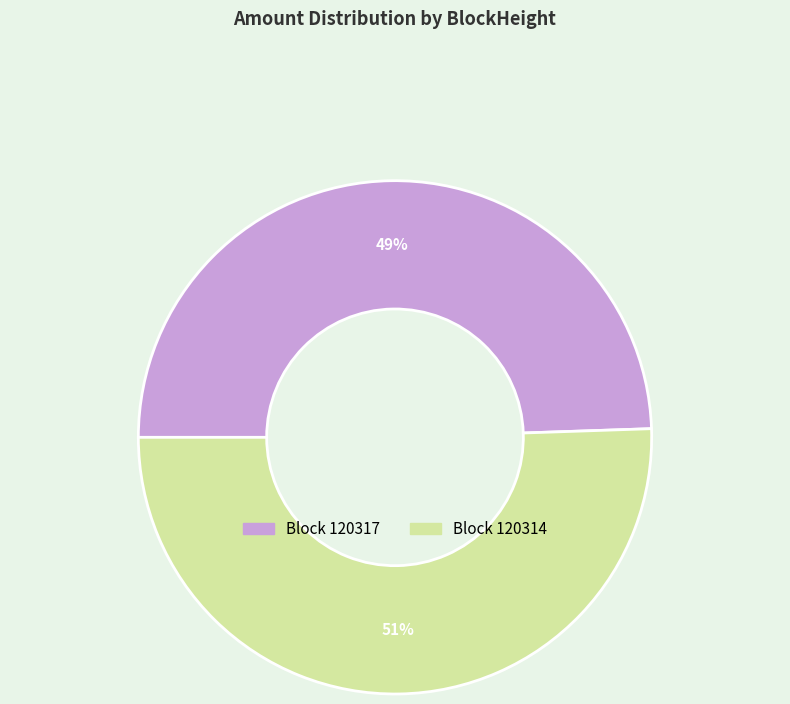

Is there any slice that represents more than half of the pie?

Yes